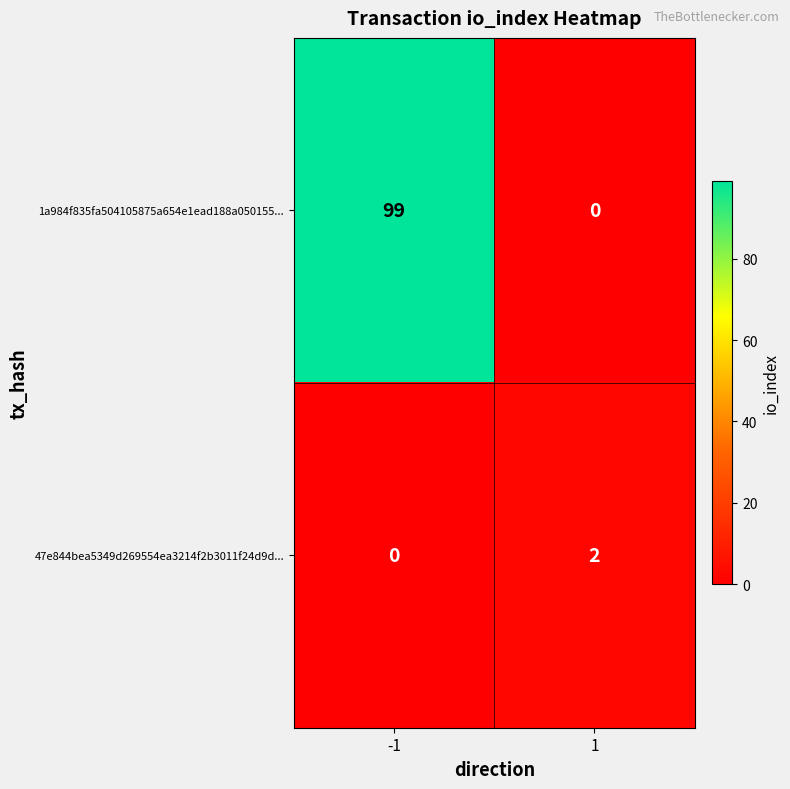

At -1, list the series in order from largest to smallest.

1a984f835fa504105875a654e1ead188a050155..., 47e844bea5349d269554ea3214f2b3011f24d9d...